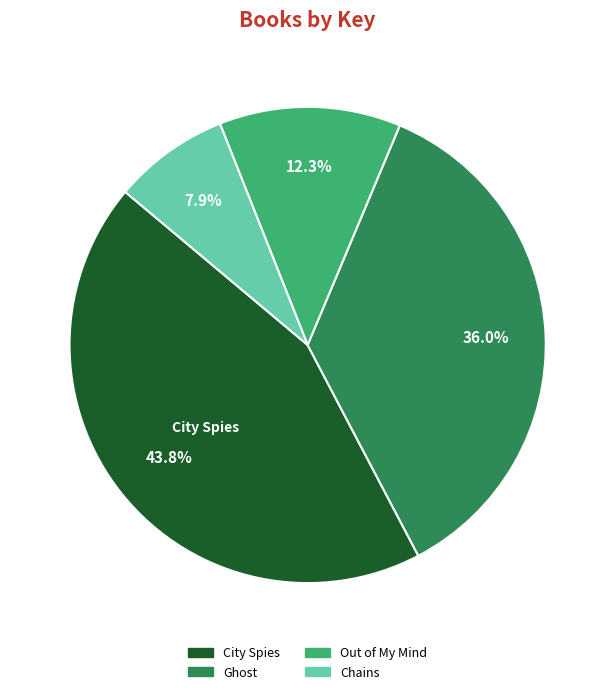

Between Ghost and Out of My Mind, which is larger?

Ghost